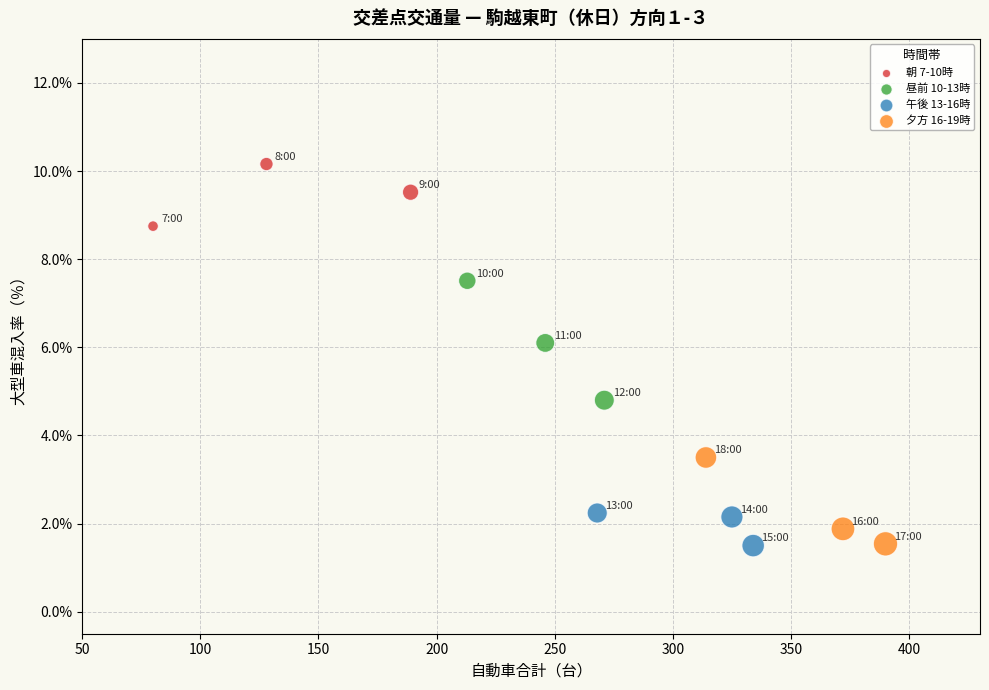

Which series contains the highest Y value?

朝 7-10時